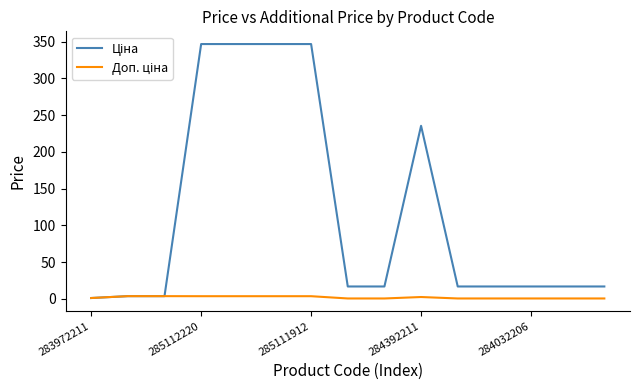

What is the maximum value shown in the chart?

346.8